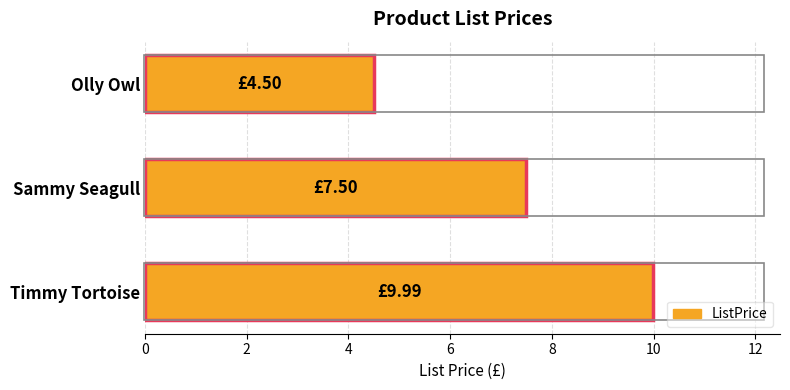

Reading left to right, transcribe all the data shown in this chart.

4.5	7.5	10.0